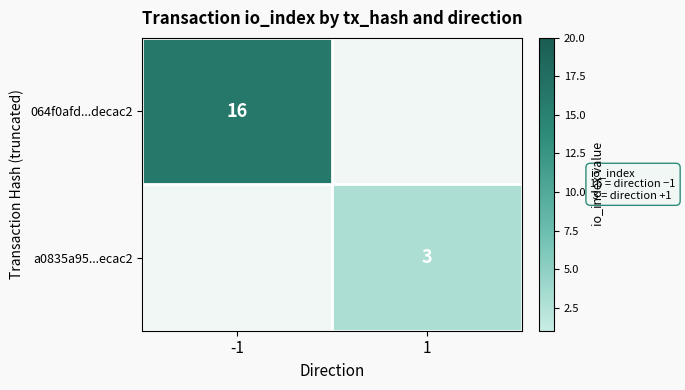

Is it true that 064f0afd...decac2 equals 10 at -1?

False